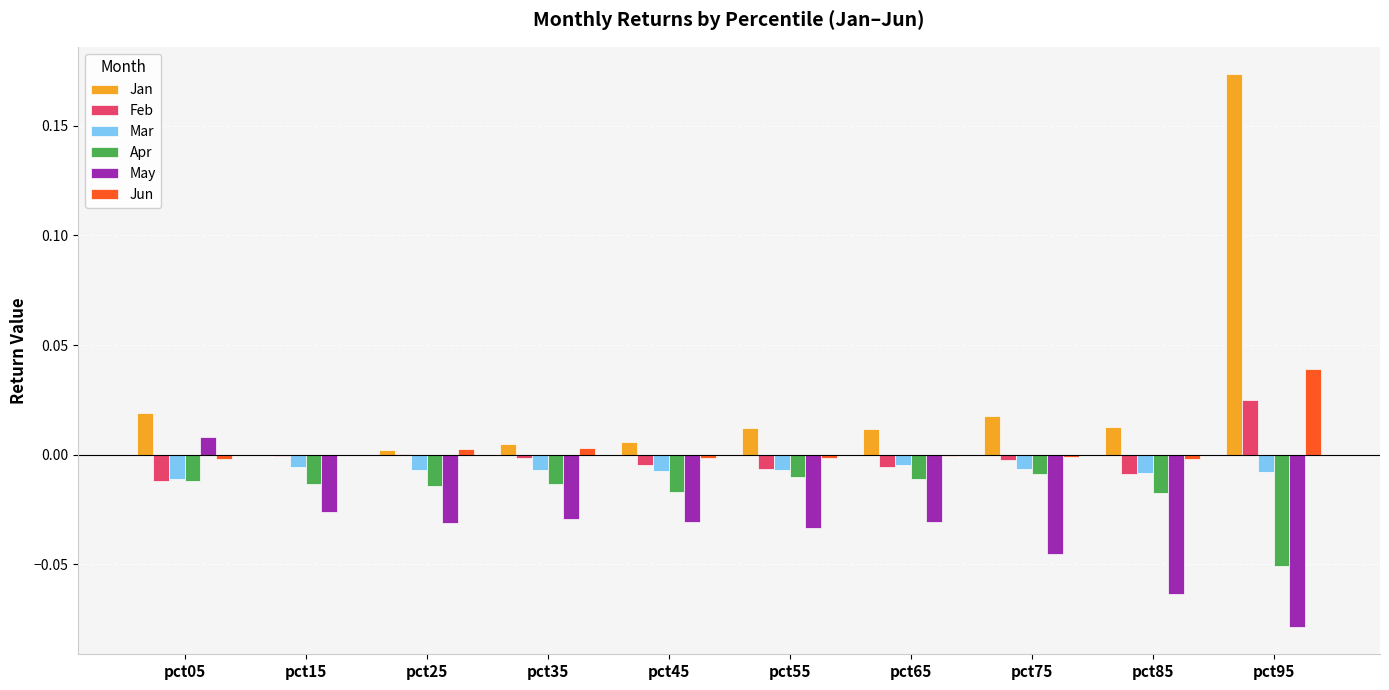

Is the value of Jun at pct65 greater than the value of May at pct45?

Yes